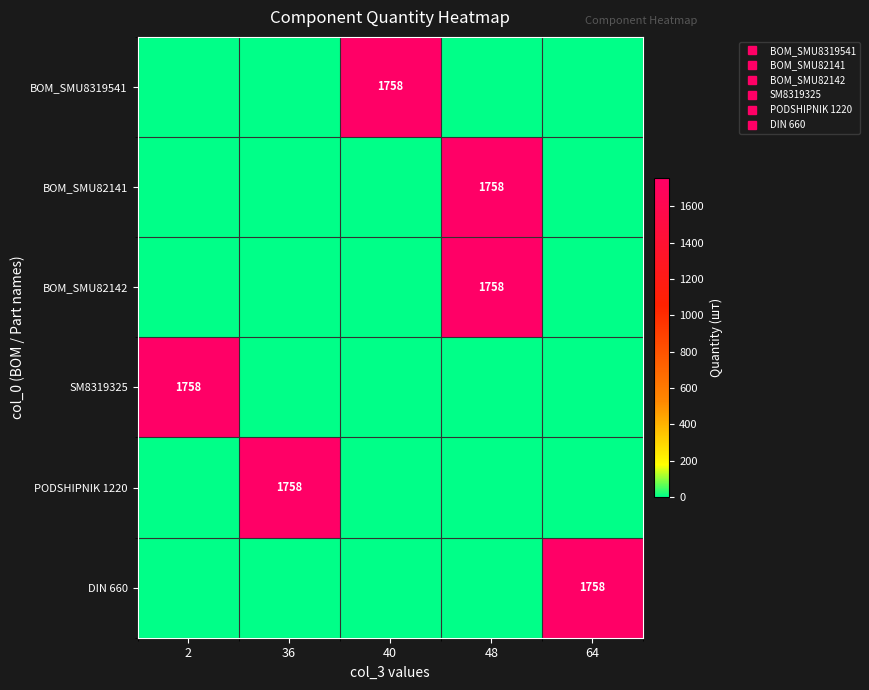

The BOM_SMU8319541 series shows 0.0 at 64. True or false?

True